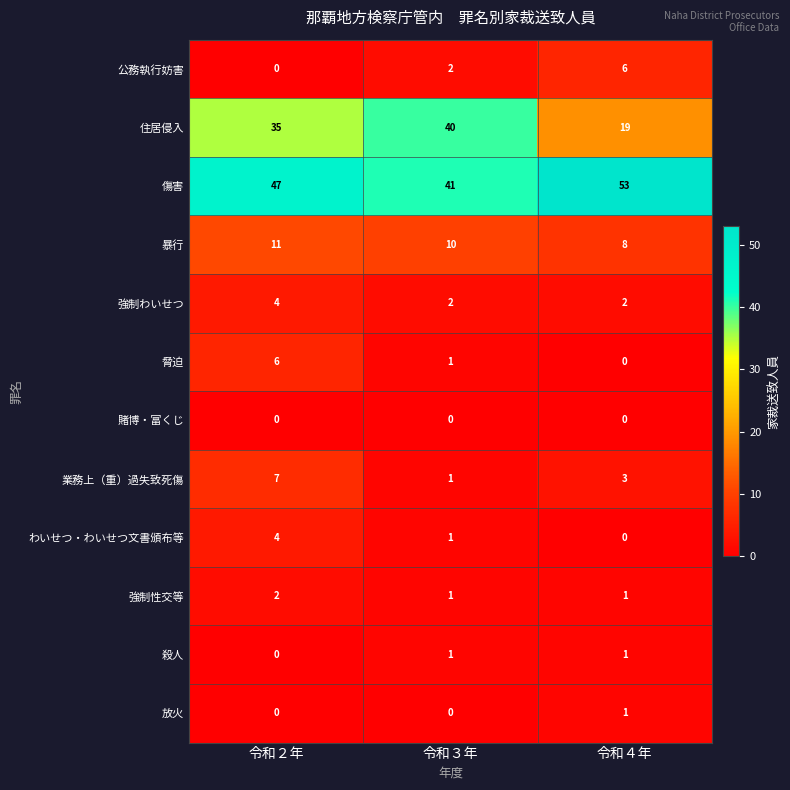

List the labels in order of 業務上（重）過失致死傷 value, largest first.

令和２年, 令和４年, 令和３年